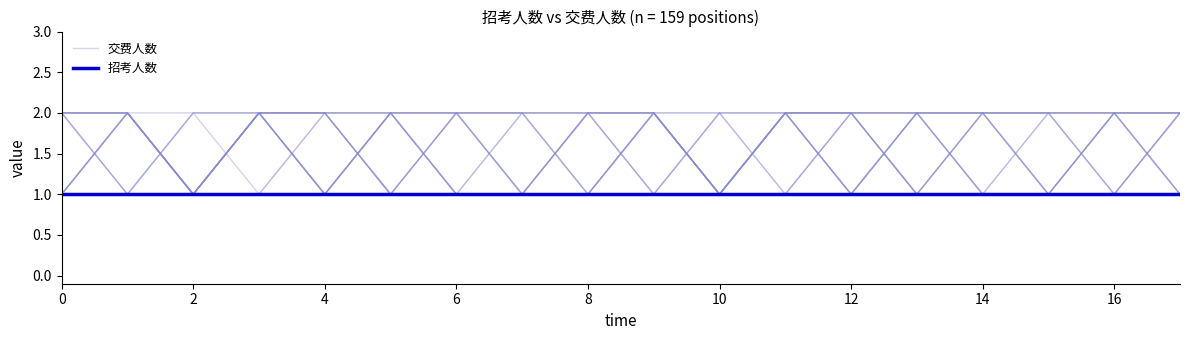

What is the difference between the maximum and second lowest values in the 交费人数 series?

1